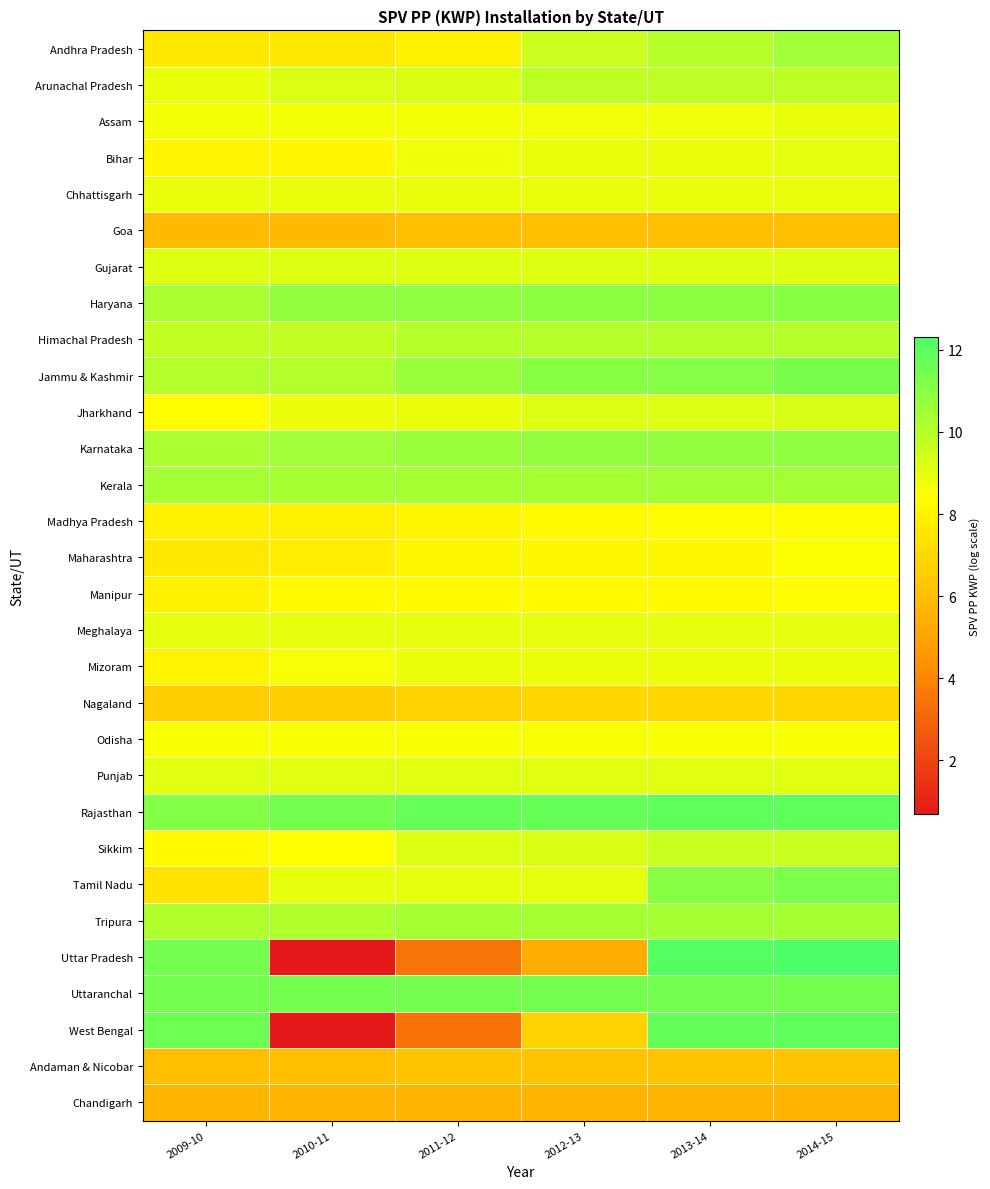

Between 2009-10 and 2012-13, which is larger?

2012-13